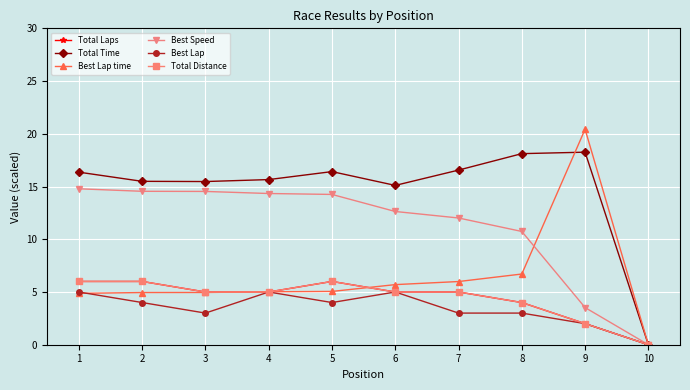

Does the chart have visible grid lines?

Yes